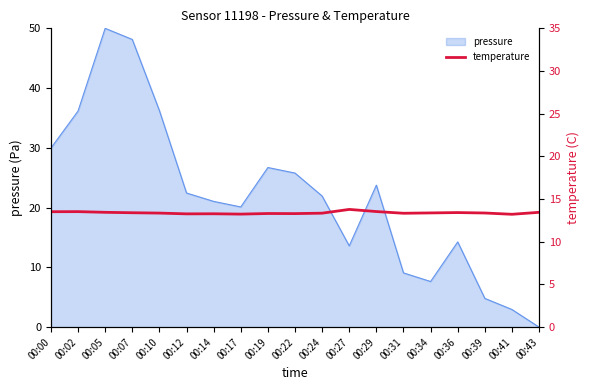

True or false: the data shows 7.3 at 00:43.

False